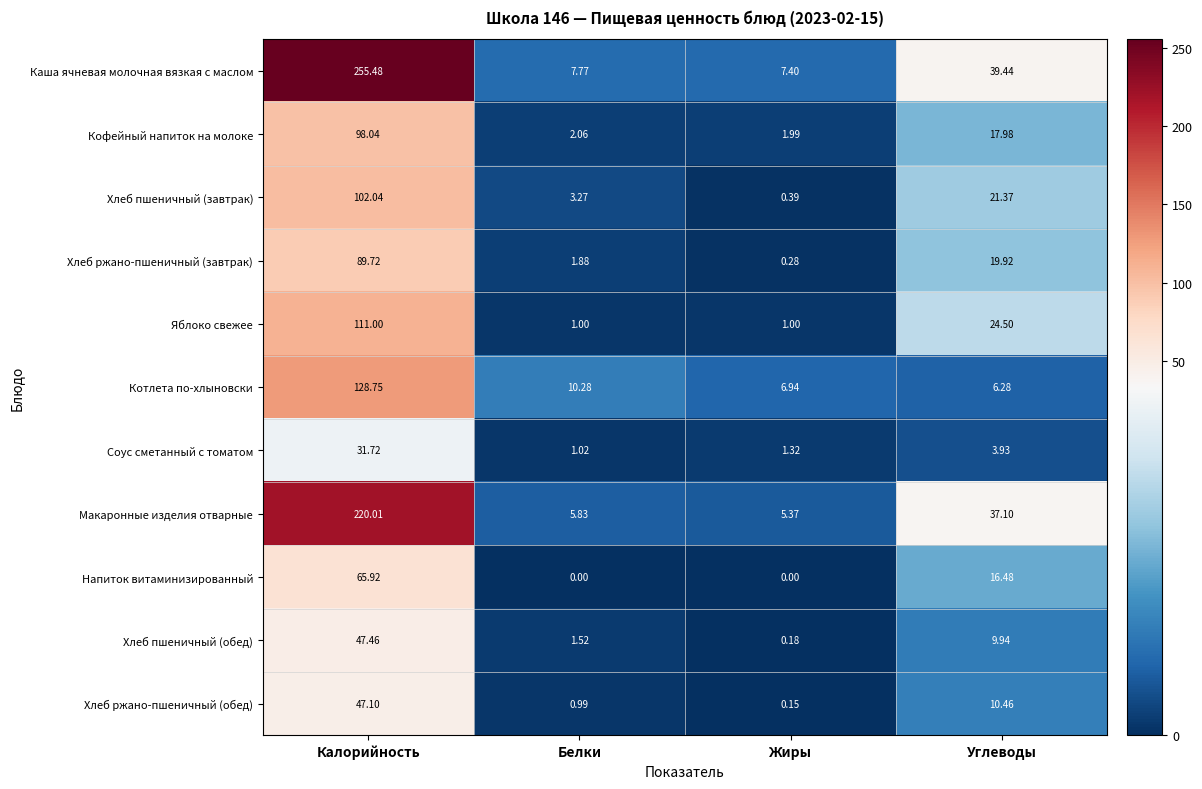

At which label is Кофейный напиток на молоке closest to 50?

Углеводы